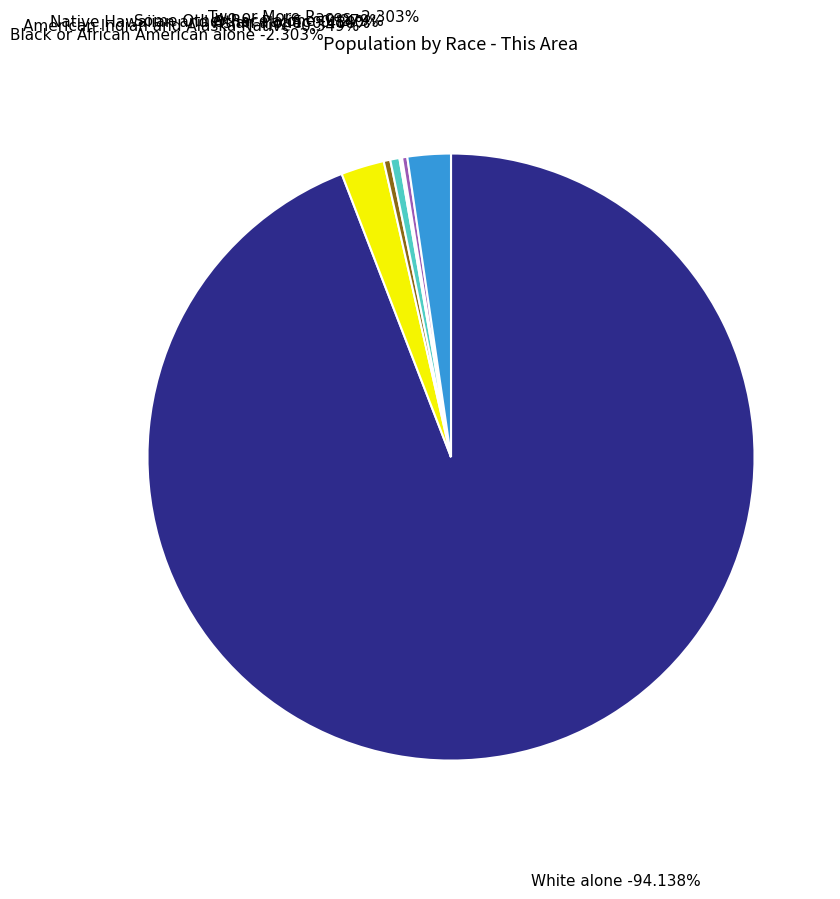

What is the change in value from White alone to Some Other Race alone?

-1345